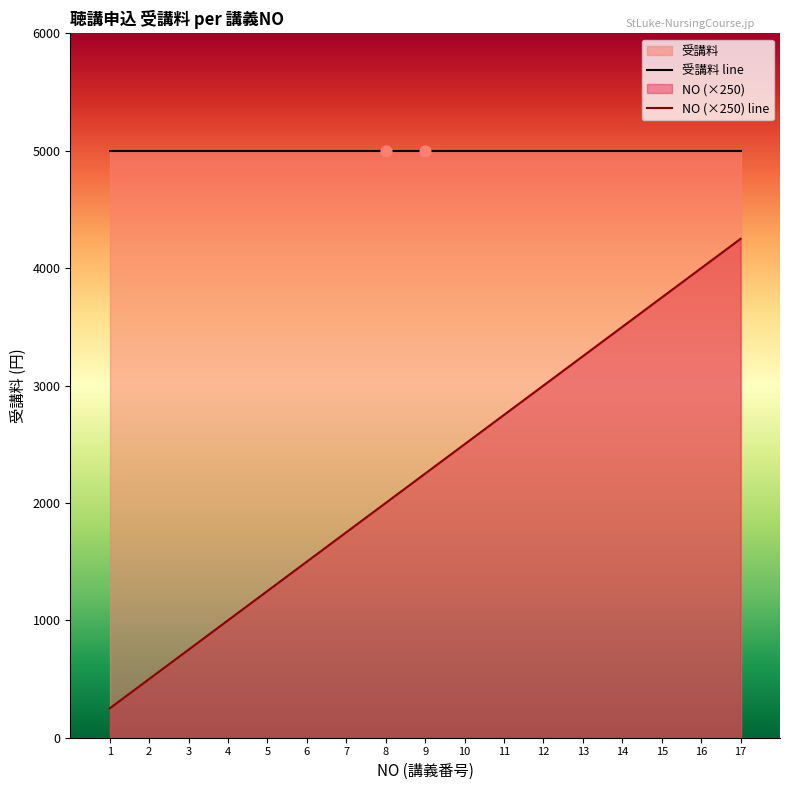

What is the change in value from 5 to 8?

+750